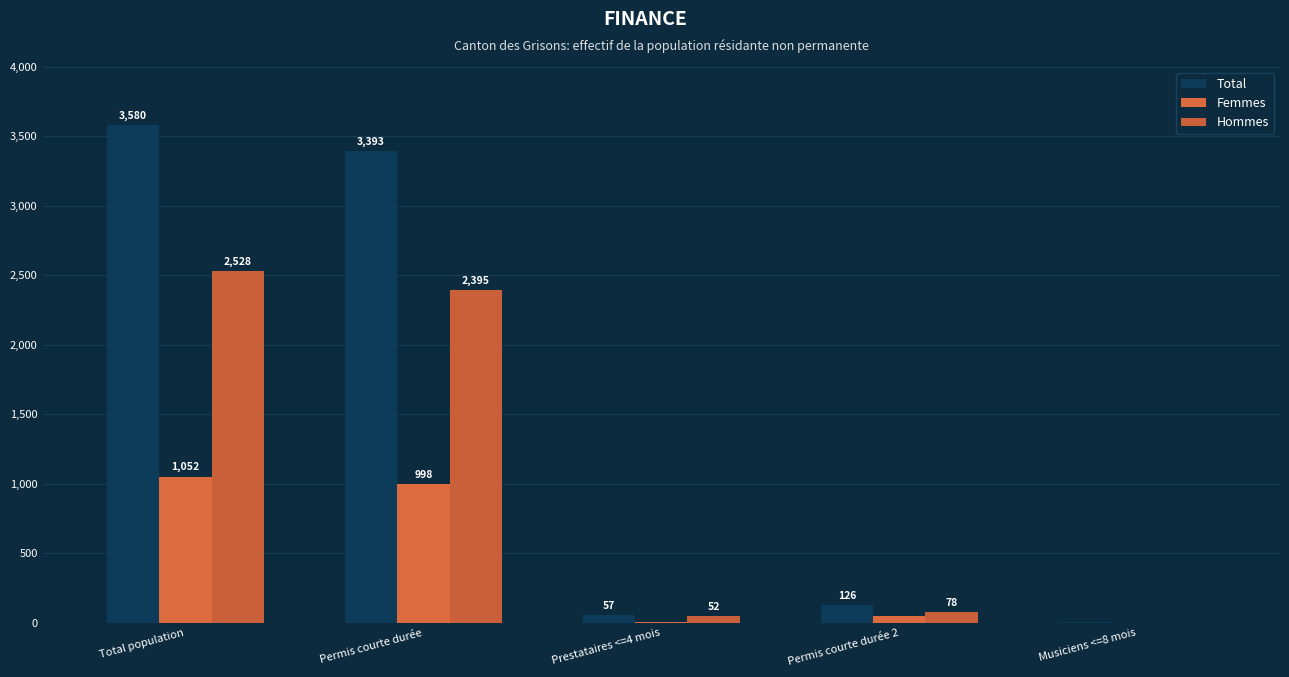

Are the bars grouped side by side (vs. stacked)?

Yes